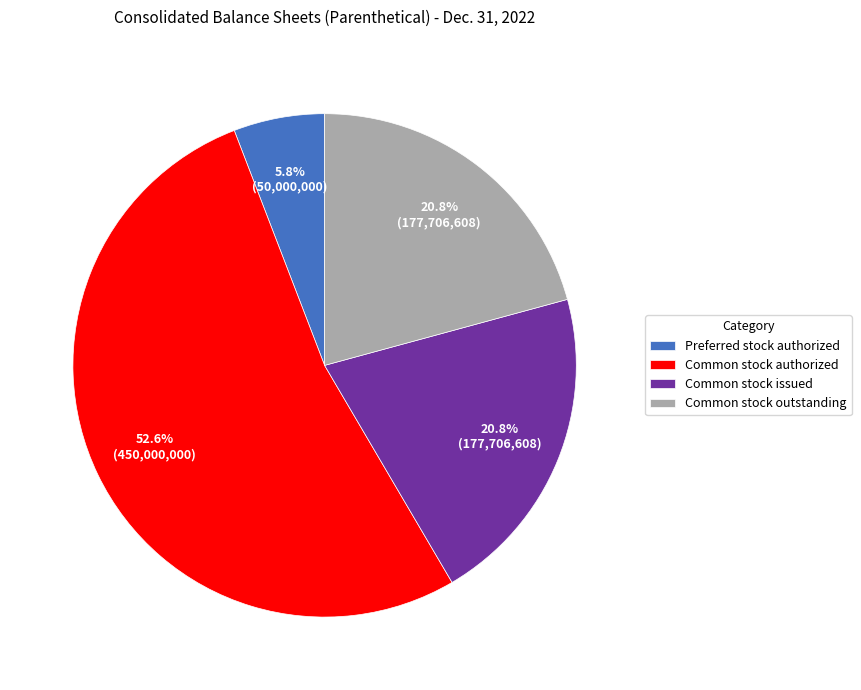

Which slice represents more than half of the pie?

Common stock authorized